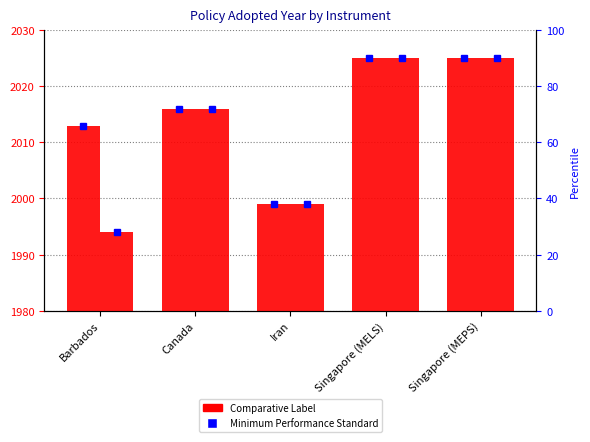

How many data points does each series have?

5